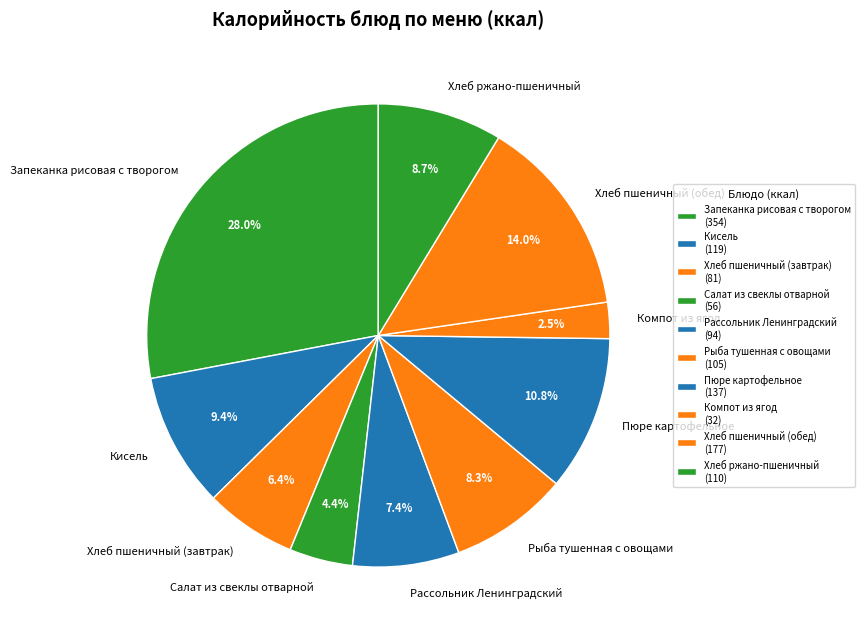

Between Хлеб пшеничный (обед) and Кисель, which is larger?

Хлеб пшеничный (обед)